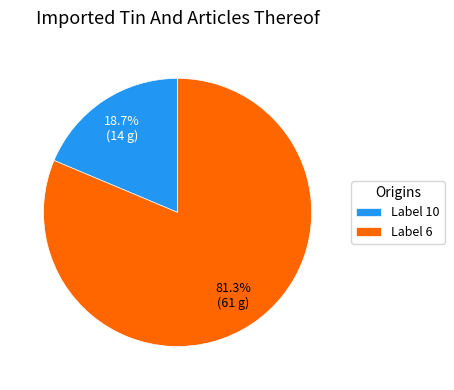

What percentage do Label 10 and Label 6 together represent?

100.0%